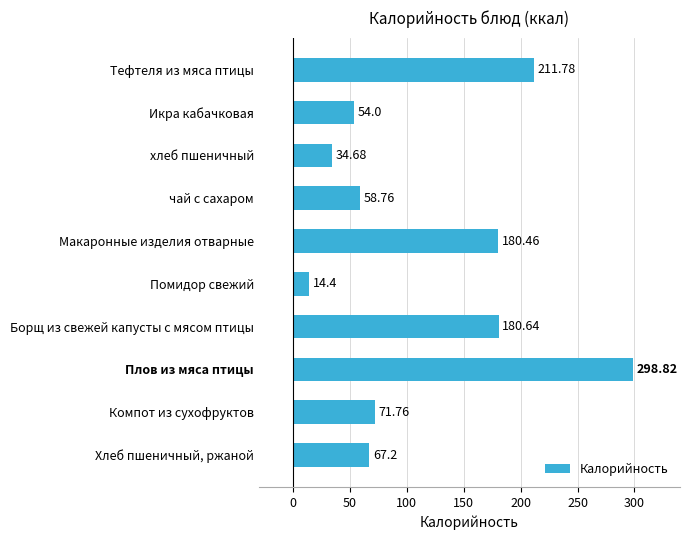

Rank the categories by value from lowest to highest.

Помидор свежий, хлеб пшеничный, Икра кабачковая, чай с сахаром, Хлеб пшеничный, ржаной, Компот из сухофруктов, Макаронные изделия отварные, Борщ из свежей капусты с мясом птицы, Тефтеля из мяса птицы, Плов из мяса птицы